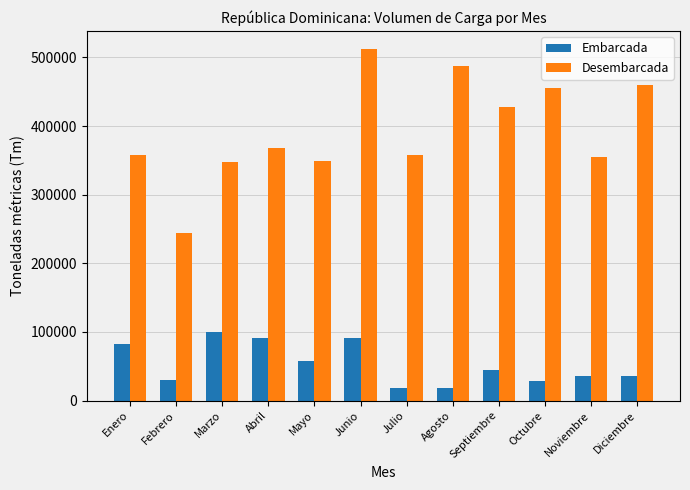

What is the maximum value for Desembarcada?

512698